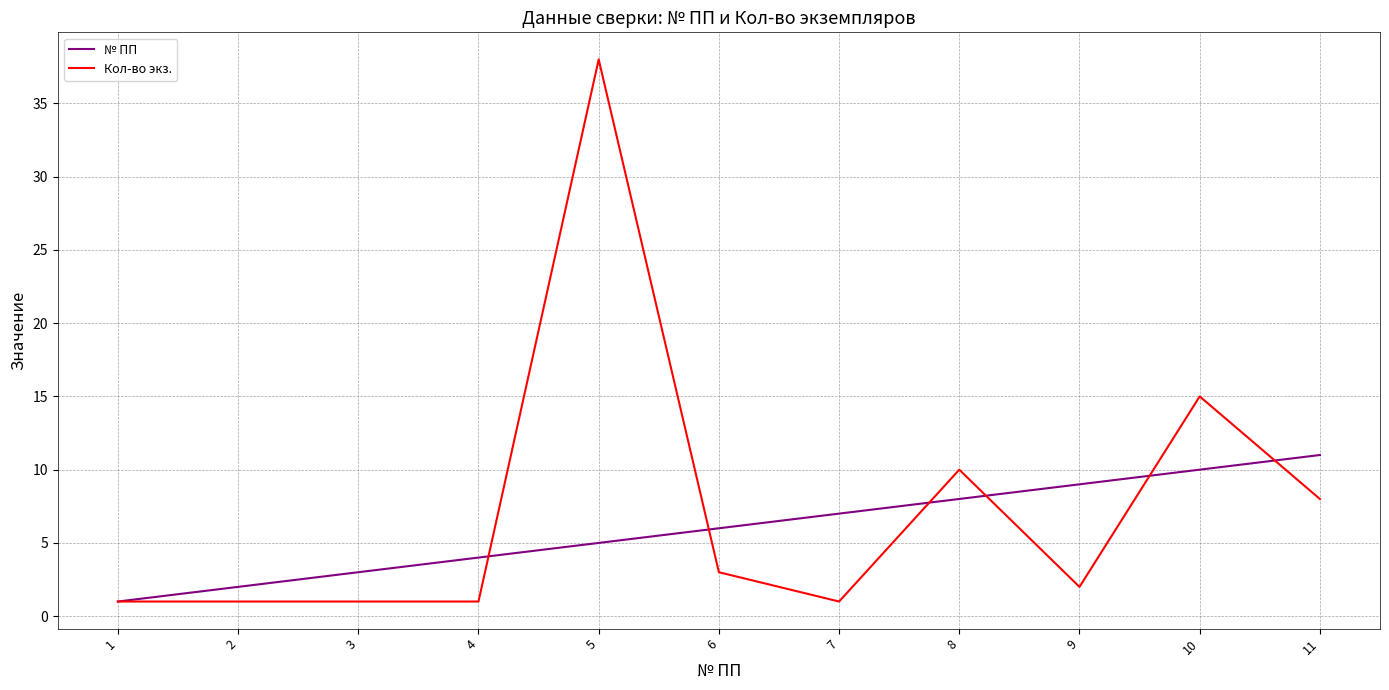

How many lines are shown in the chart?

2